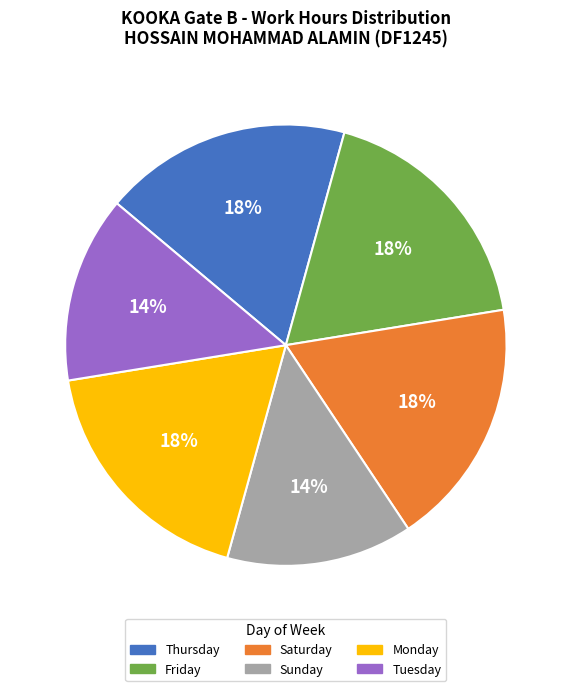

What percentage is the Friday slice, to the nearest percent?

18%